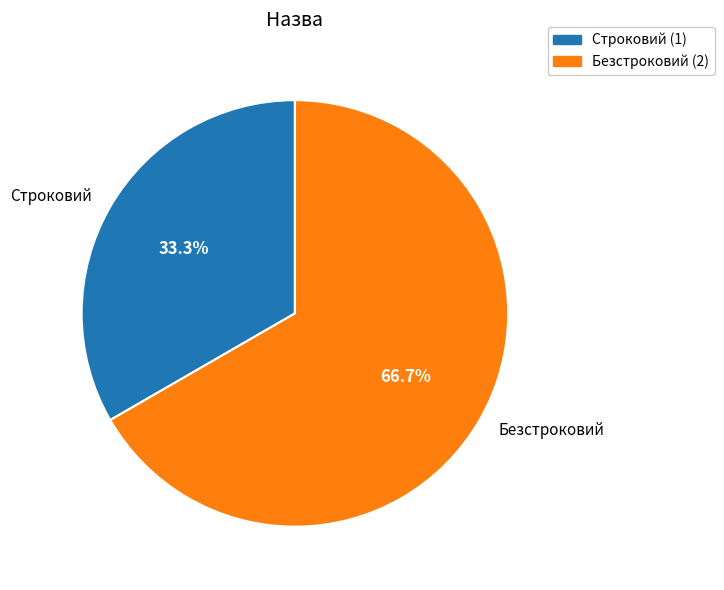

To the nearest percent, what is the average slice percentage?

50%